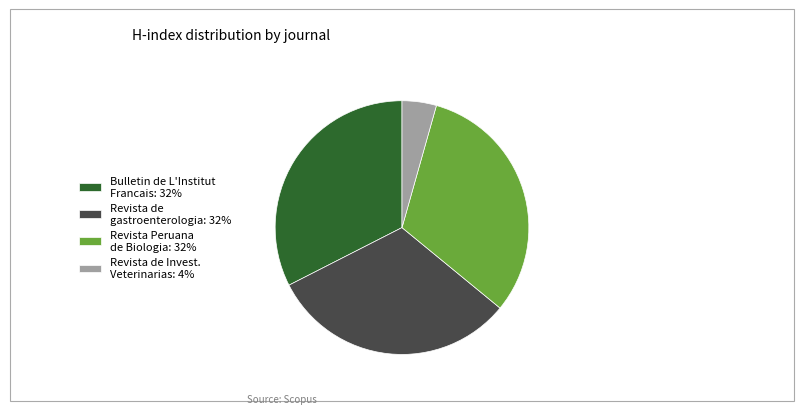

Is it true that Revista Peruana de Biologia: 32% is 32% of the pie?

True